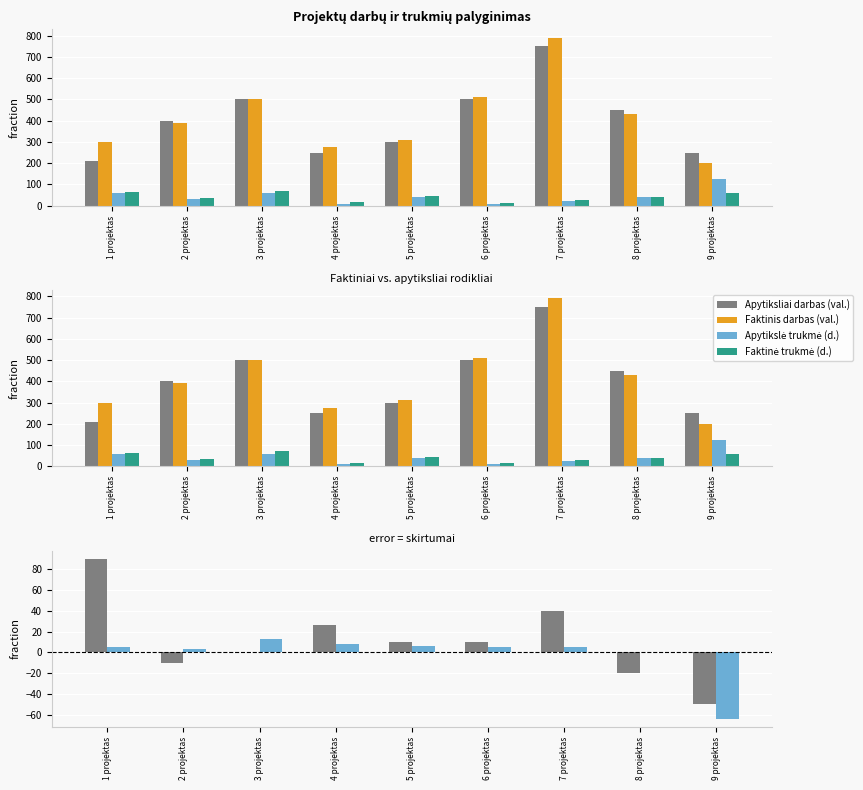

The Trukmės skirtumas (d.) series shows 1 at 6 projektas. True or false?

False